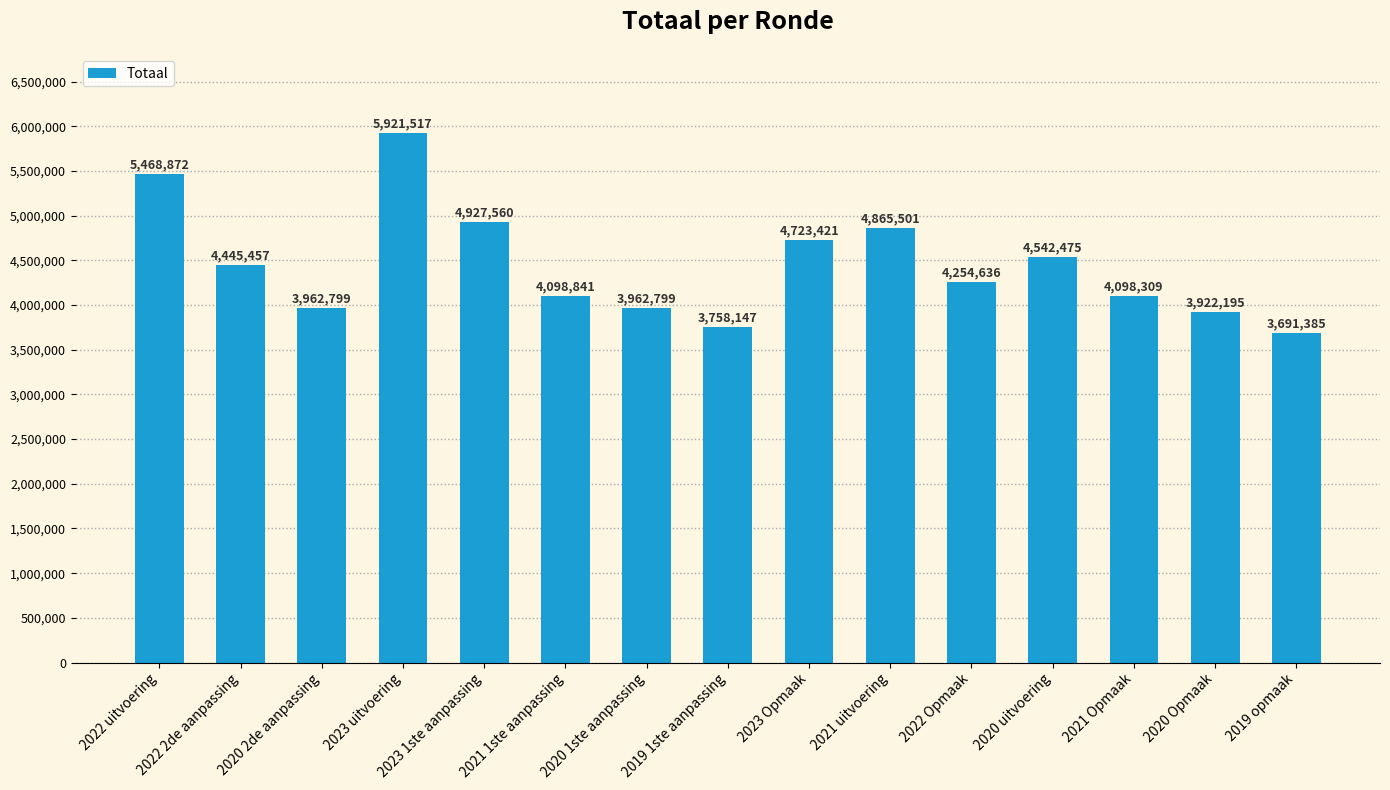

How many data points does each series have?

15